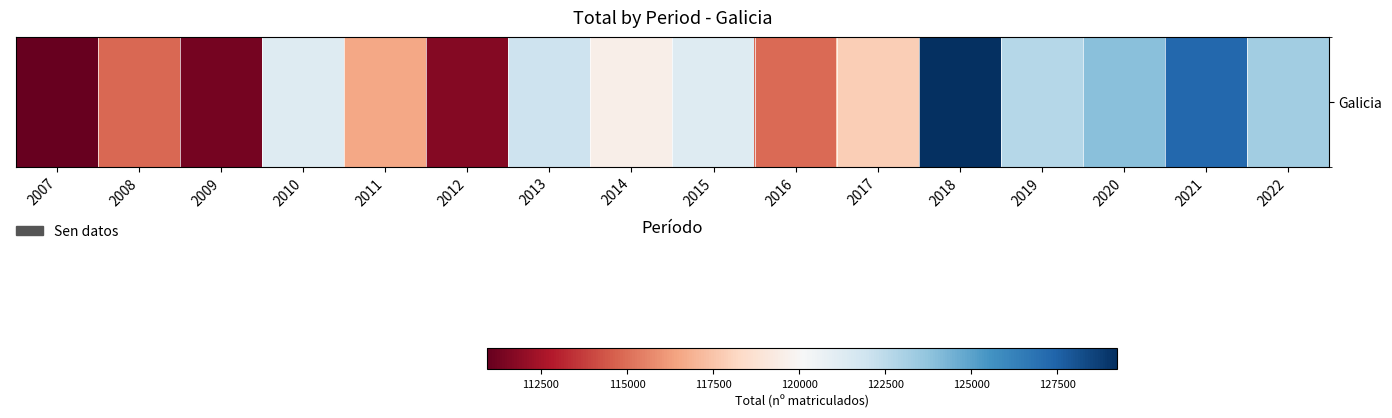

Read the value at 2016, to the nearest 50.

114900